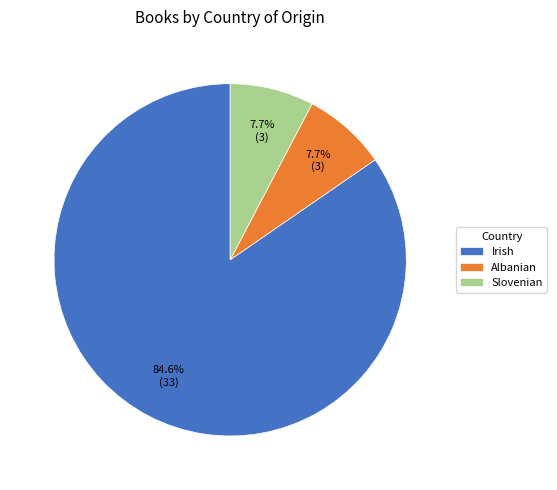

Is it true that Albanian is 8% of the pie?

True